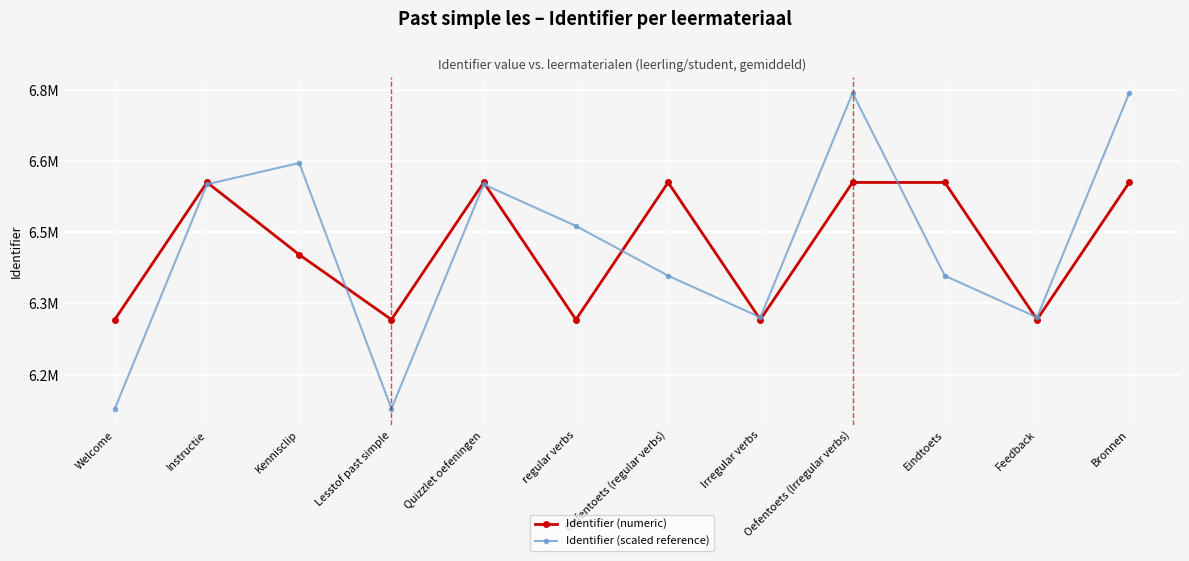

True or false: Identifier (numeric) has more than 1 points higher than both neighbors.

True